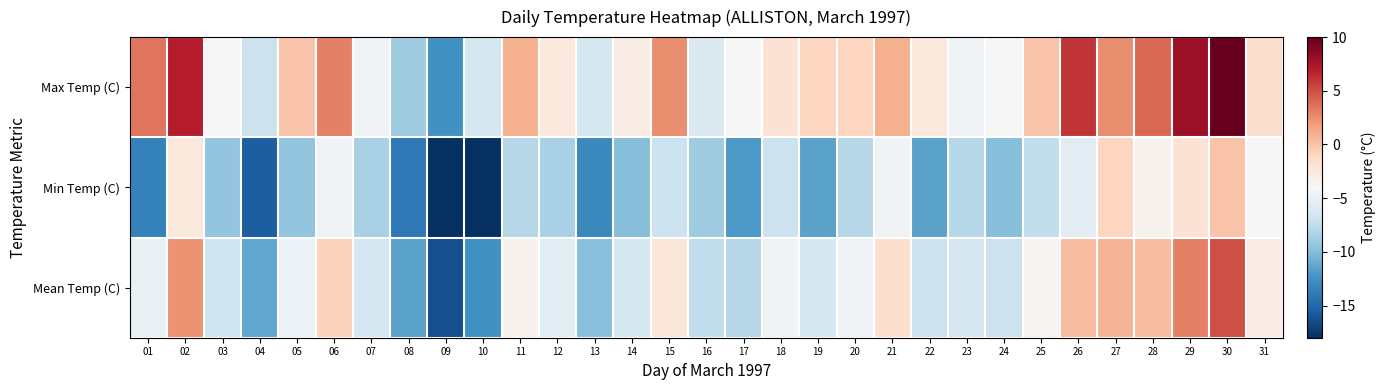

Reading left to right, list all the values displayed in this chart.

Max Temp (C): 01=3.5	02=7.0	03=-4.0	04=-7.0	05=0.0	06=3.0	07=-4.5	08=-9.0	09=-12.5	10=-6.5	11=1.0	12=-2.5	13=-6.5	14=-3.0	15=2.5	16=-6.0	17=-4.0	18=-2.0	19=-1.0	20=-1.0	21=1.0	22=-2.5	23=-4.5	24=-4.0	25=0.0	26=6.0	27=2.5	28=4.0	29=8.0	30=10.0	31=-1.5
Min Temp (C): 01=-13.5	02=-2.5	03=-9.5	04=-15.5	05=-9.5	06=-4.5	07=-8.5	08=-14.0	09=-20.0	10=-18.5	11=-8.0	12=-8.5	13=-13.0	14=-10.0	15=-7.0	16=-9.0	17=-12.0	18=-7.0	19=-11.5	20=-8.0	21=-4.5	22=-11.5	23=-8.0	24=-10.0	25=-7.5	26=-5.5	27=-1.0	28=-3.5	29=-2.0	30=0.0	31=-4.0
Mean Temp (C): 01=-5.0	02=2.3	03=-6.8	04=-11.3	05=-4.8	06=-0.8	07=-6.5	08=-11.5	09=-16.3	10=-12.5	11=-3.5	12=-5.5	13=-9.8	14=-6.5	15=-2.3	16=-7.5	17=-8.0	18=-4.5	19=-6.3	20=-4.5	21=-1.8	22=-7.0	23=-6.3	24=-7.0	25=-3.8	26=0.3	27=0.8	28=0.3	29=3.0	30=5.0	31=-2.8